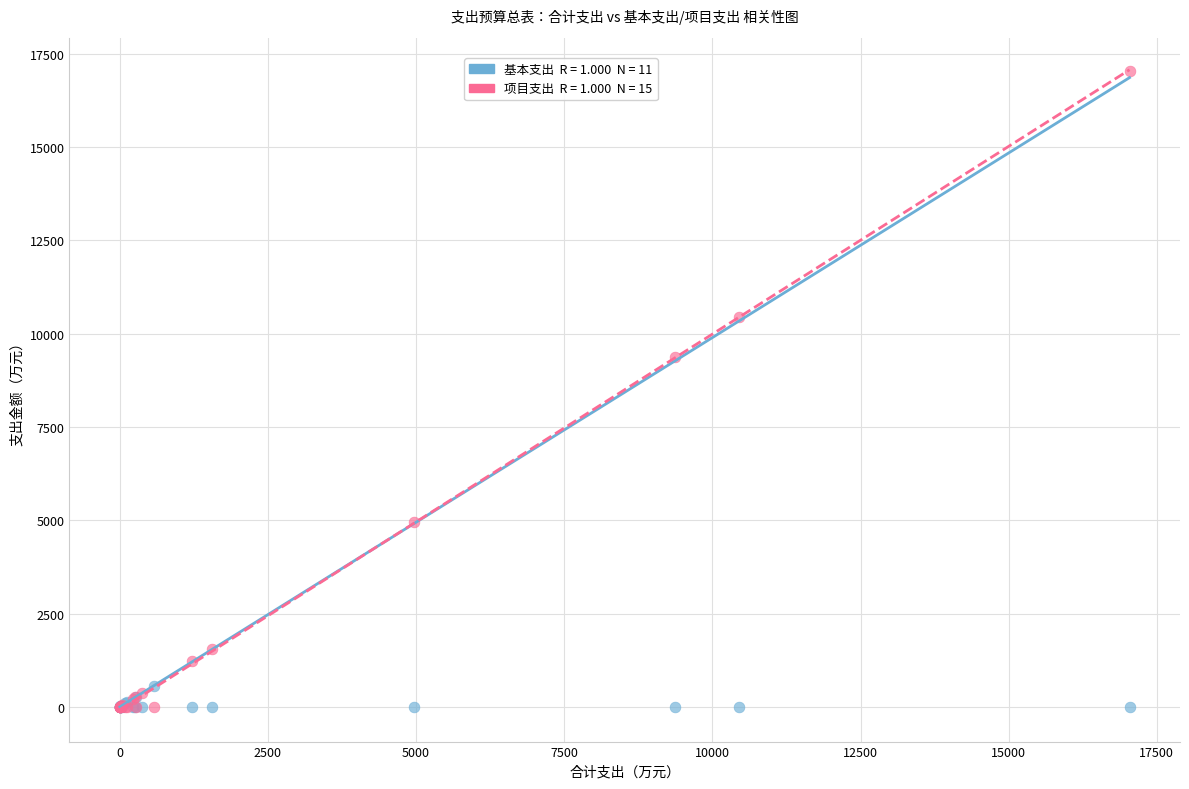

Across all series, what Y value is closest to 8519?

9365.8